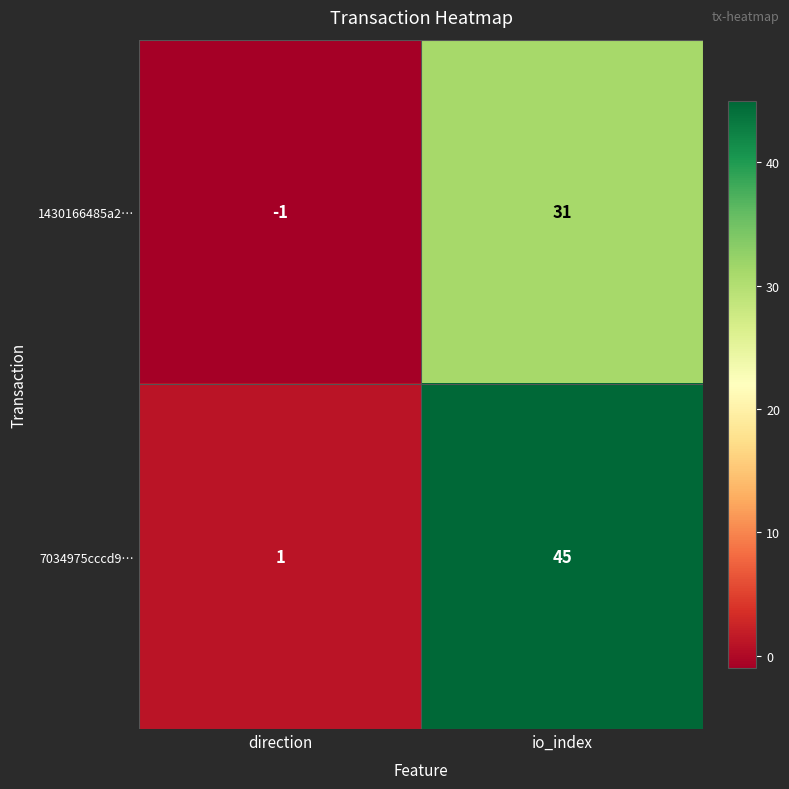

List the series in order of their overall mean, highest first.

7034975cccd9…, 1430166485a2…